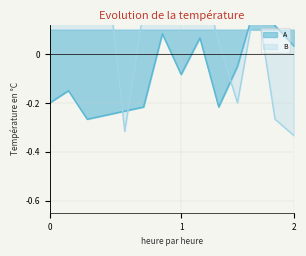

Which series has the largest range (max minus min)?

B